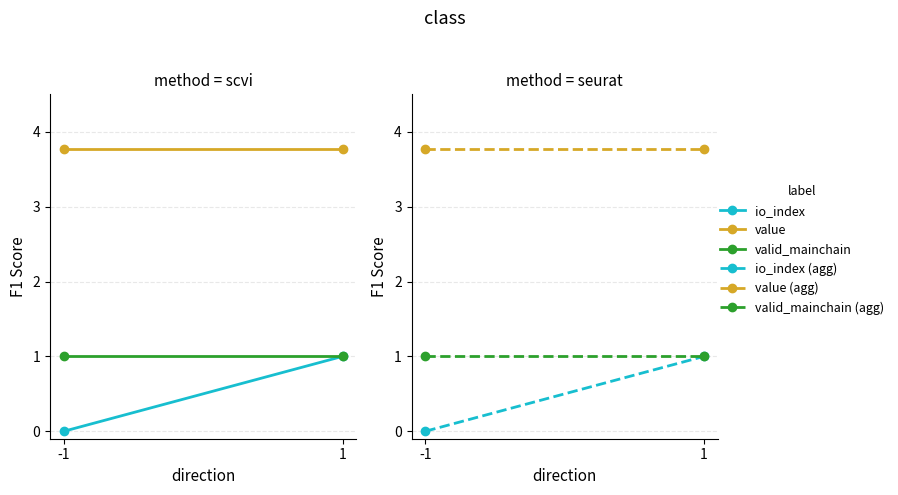

Reading left to right, list all the values displayed in this chart.

io_index: -1=0.0	1=1.0
value: -1=3.8	1=3.8
valid_mainchain: -1=1.0	1=1.0
io_index (agg): -1=0.0	1=1.0
value (agg): -1=3.8	1=3.8
valid_mainchain (agg): -1=1.0	1=1.0